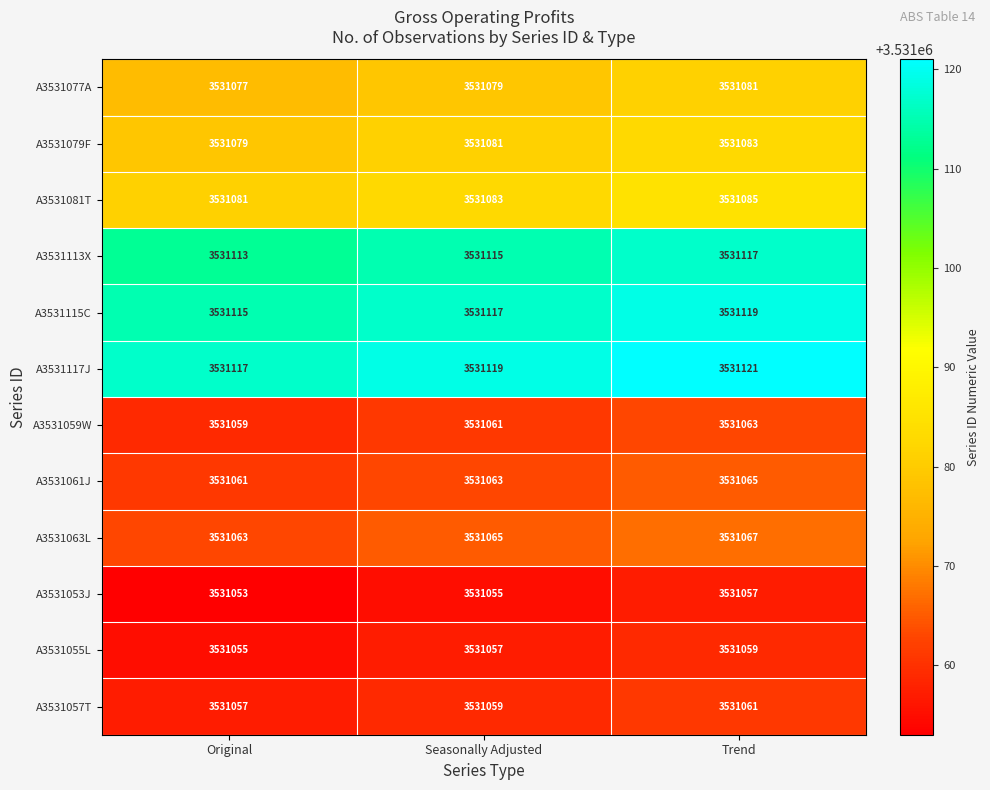

Where is A3531115C nearest to the value 3531117?

Seasonally Adjusted